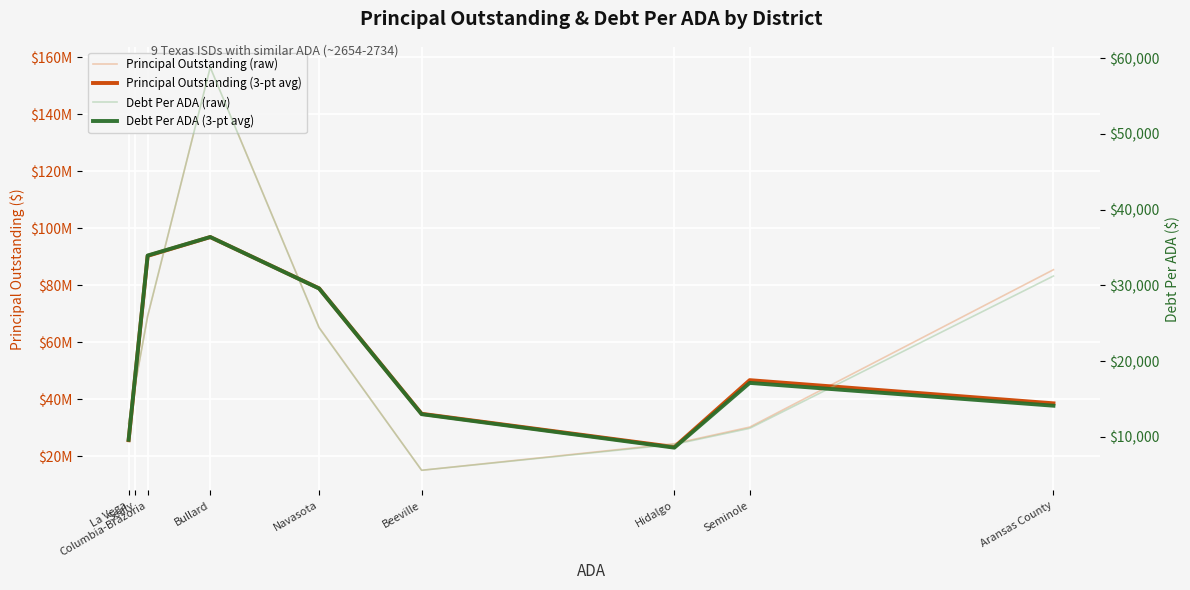

In PrincipalOutstanding (smoothed), how many points are higher than both neighbors (excluding endpoints)?

2